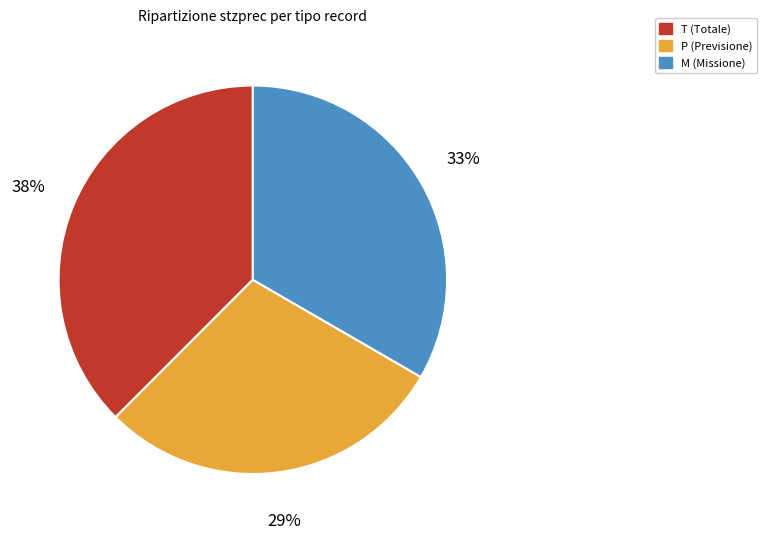

Is the sum of M and T greater than half?

Yes